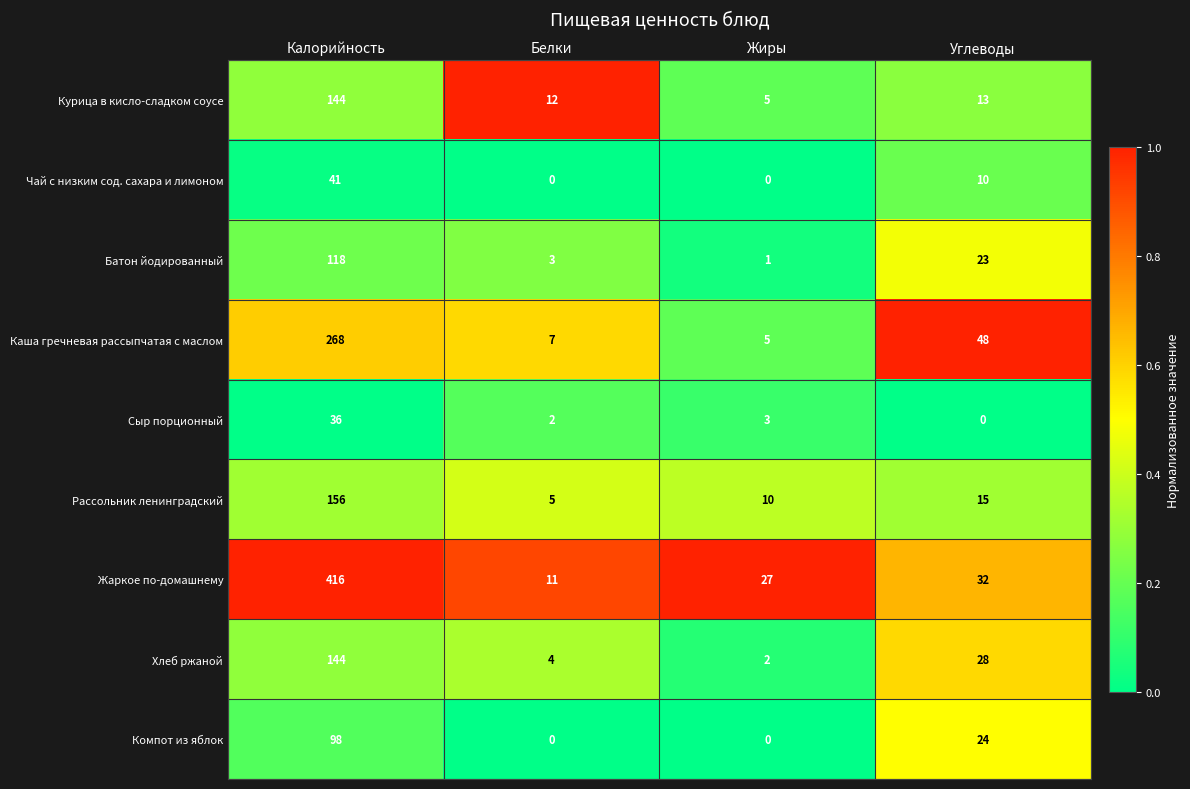

What is the maximum value shown in the chart?

416